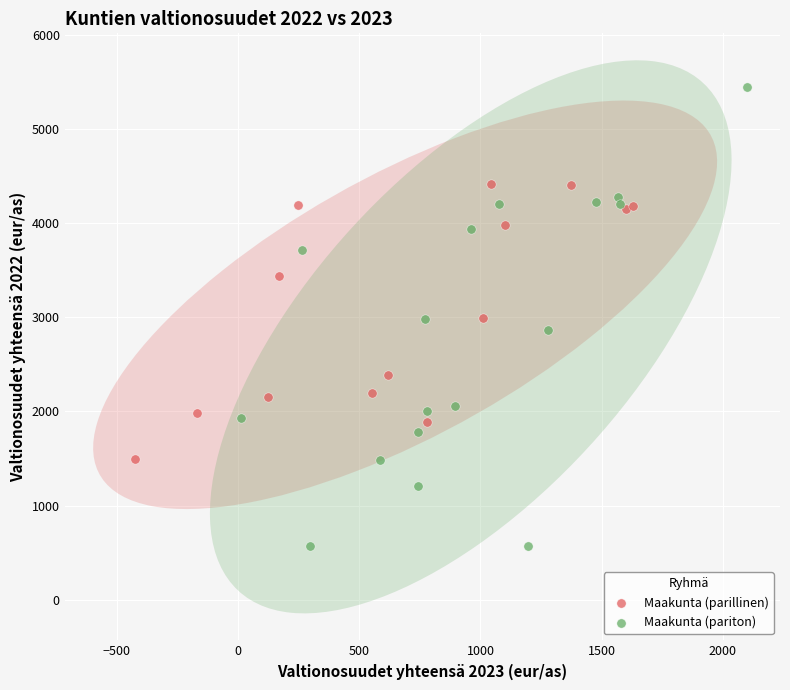

Which series has the largest Y range (max minus min)?

Maakunta (pariton)